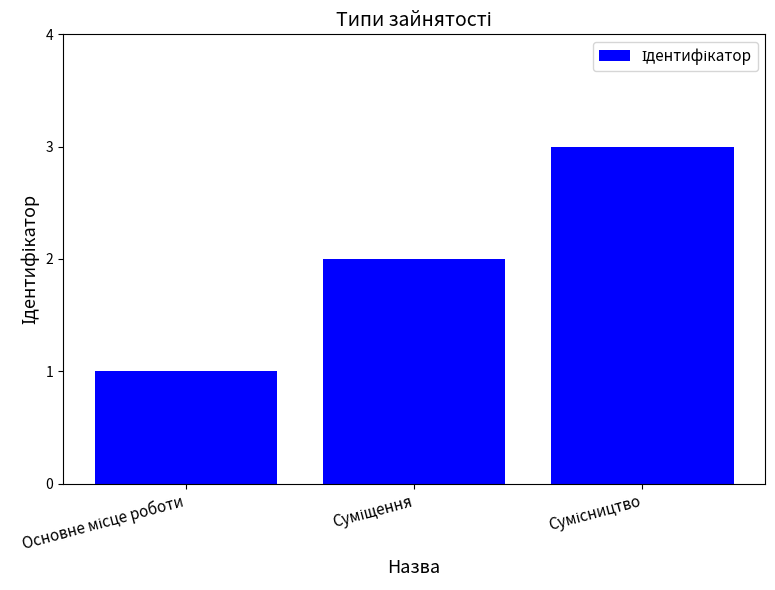

What is the sum of all values?

6